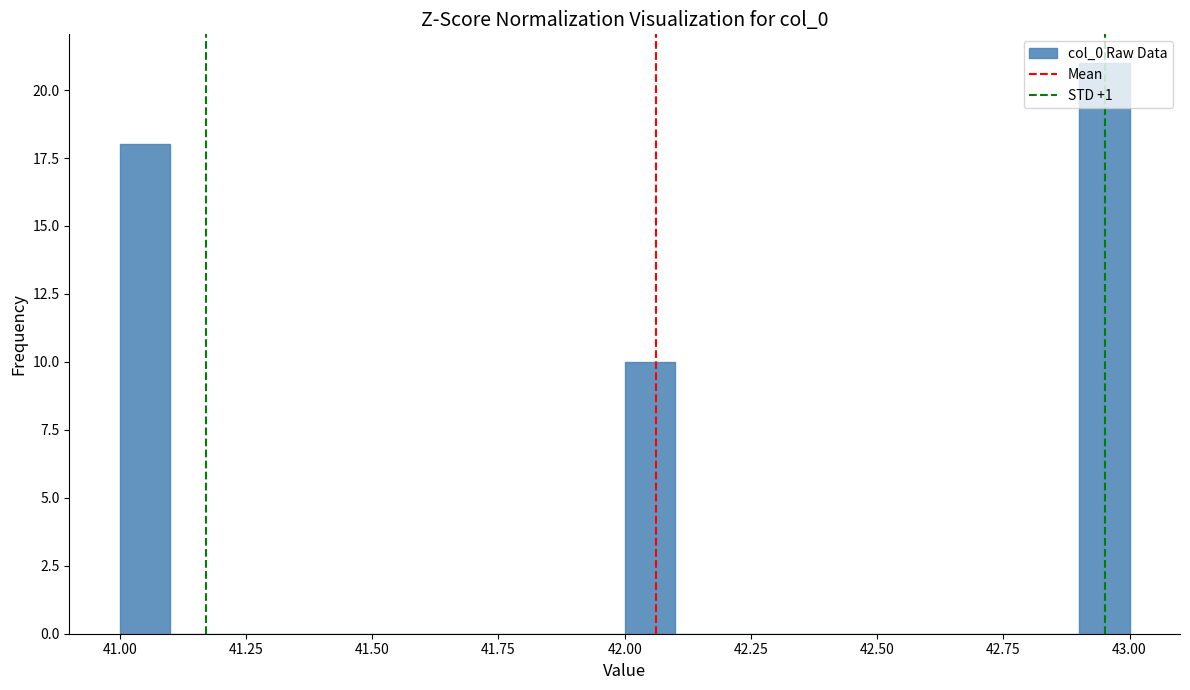

Around what value on the x-axis is the tallest bar? Give the approximate position of its centre, as read against the axis.

42.95